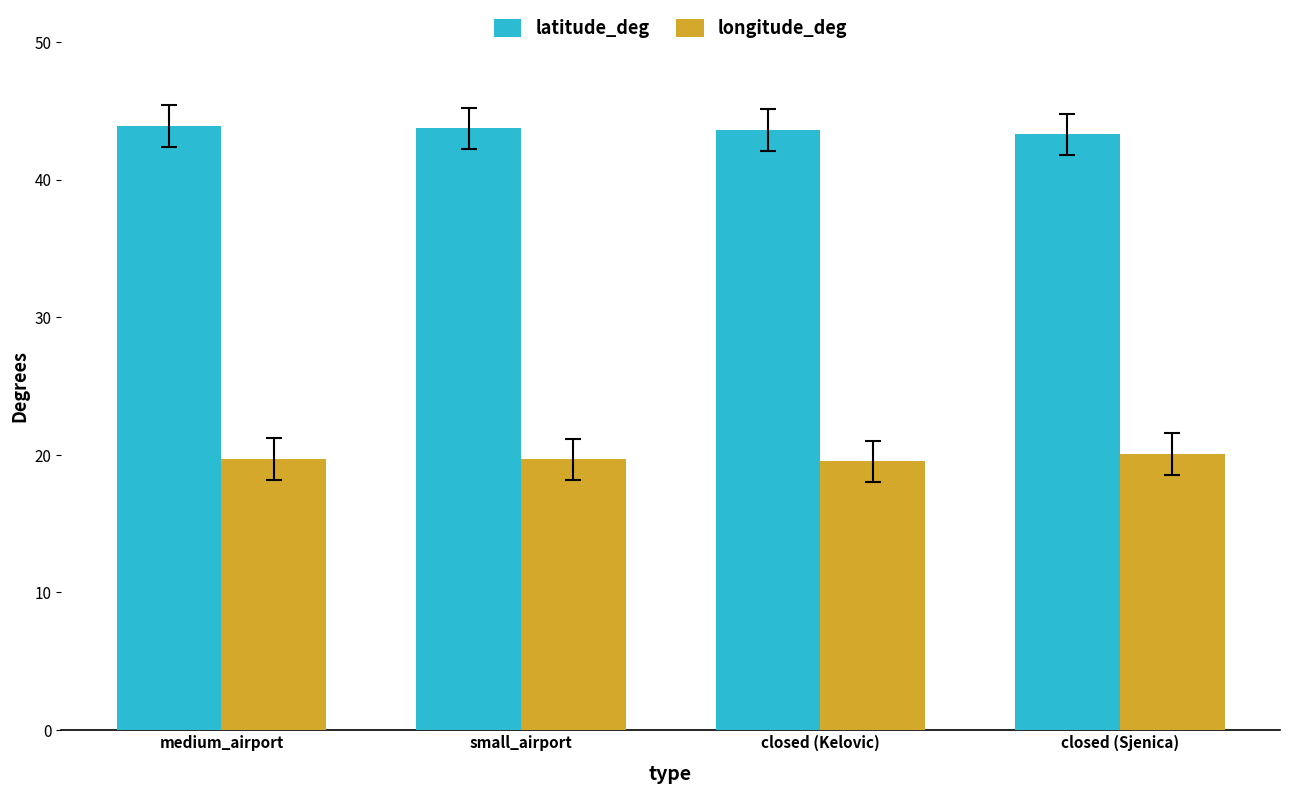

Are the bars grouped side by side (vs. stacked)?

Yes